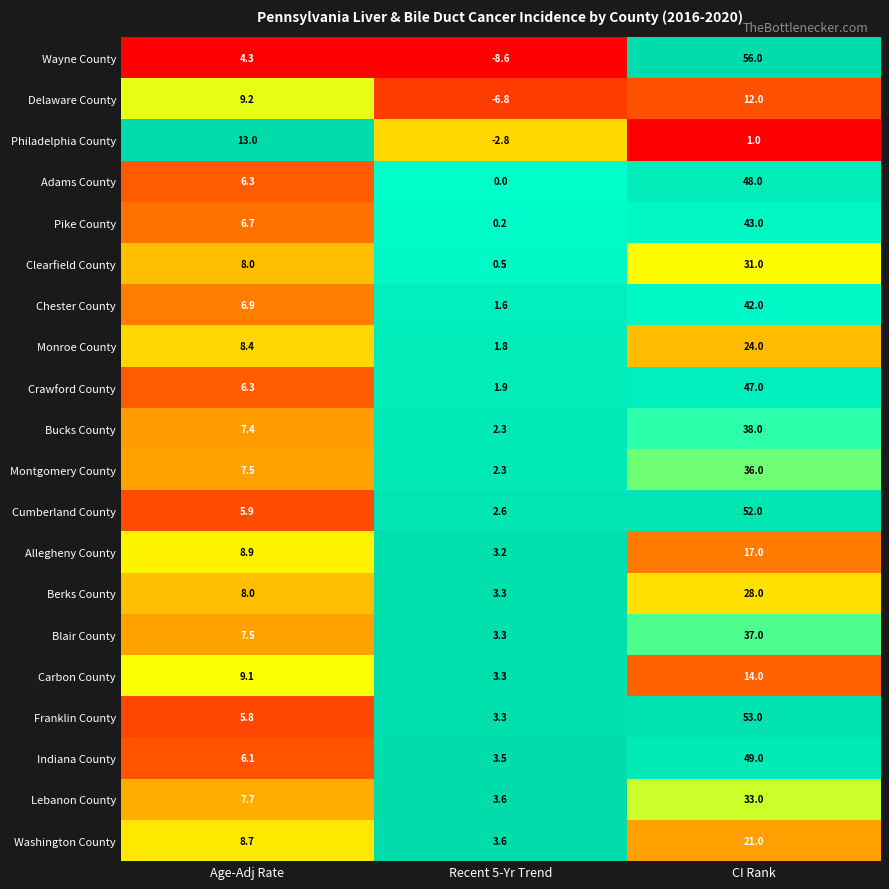

At CI Rank, list the series in order from largest to smallest.

Wayne County, Franklin County, Cumberland County, Indiana County, Adams County, Crawford County, Pike County, Chester County, Bucks County, Blair County, Montgomery County, Lebanon County, Clearfield County, Berks County, Monroe County, Washington County, Allegheny County, Carbon County, Delaware County, Philadelphia County